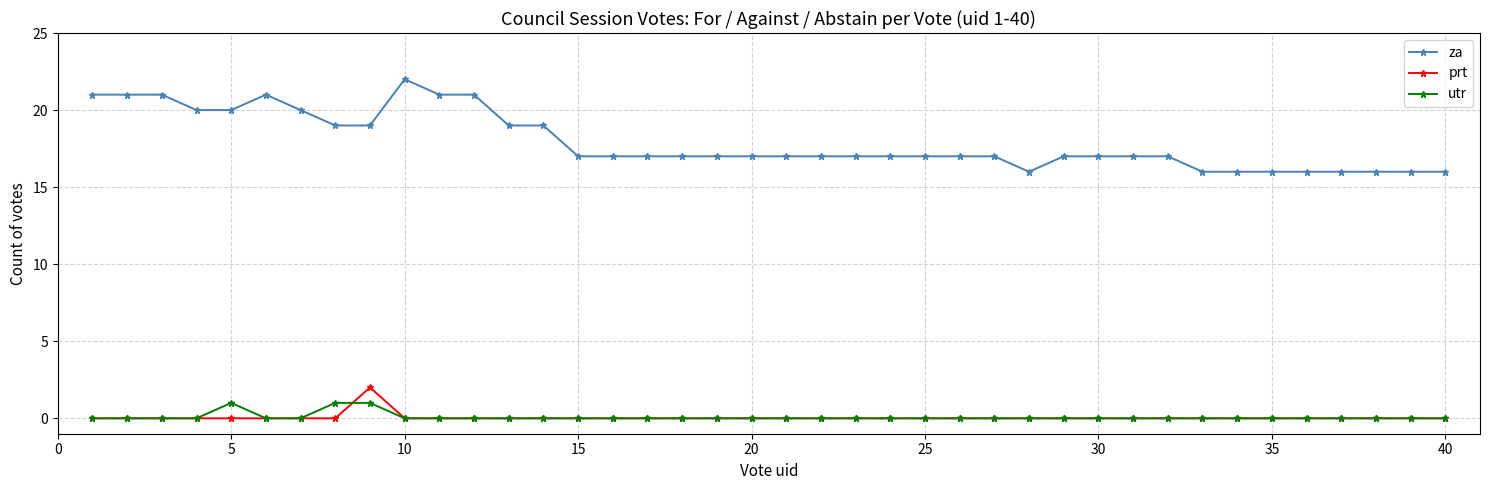

What is the maximum value shown in the chart?

22